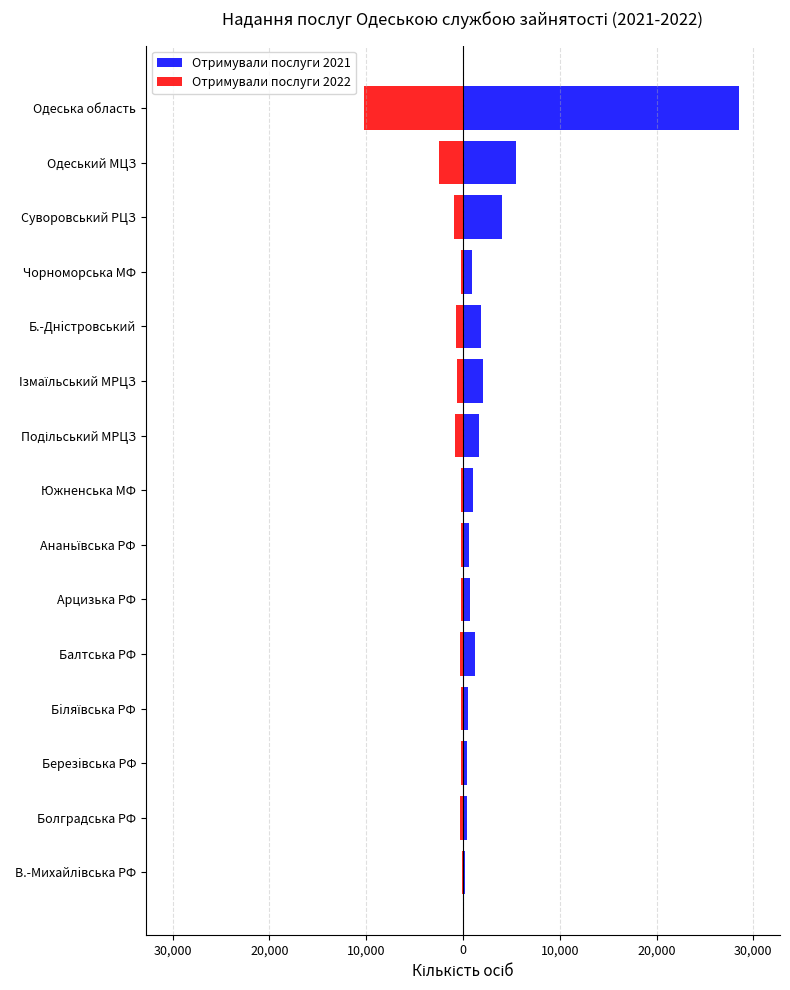

How many bars are there in each group?

2